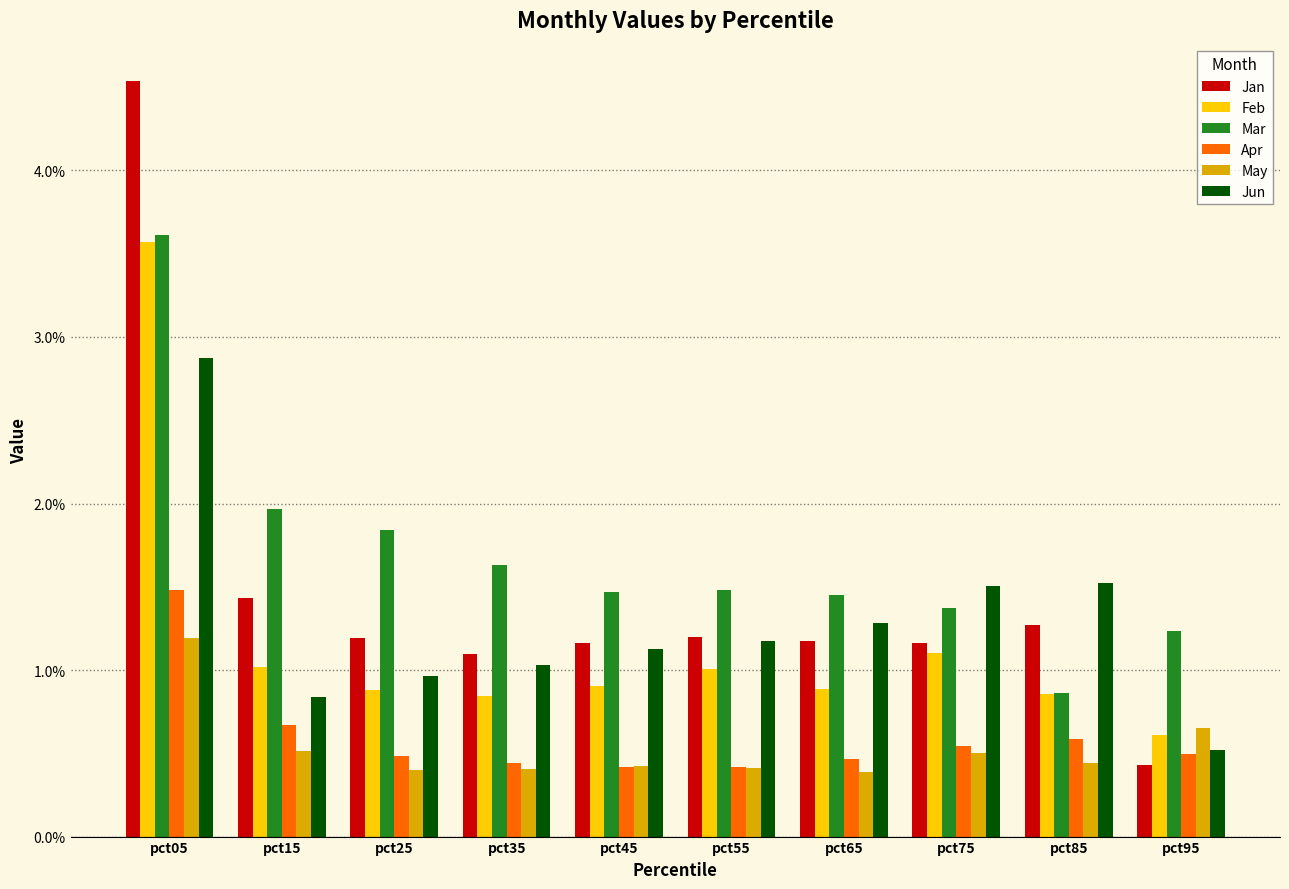

True or false: Jun has a value of 0.6 at pct45.

False